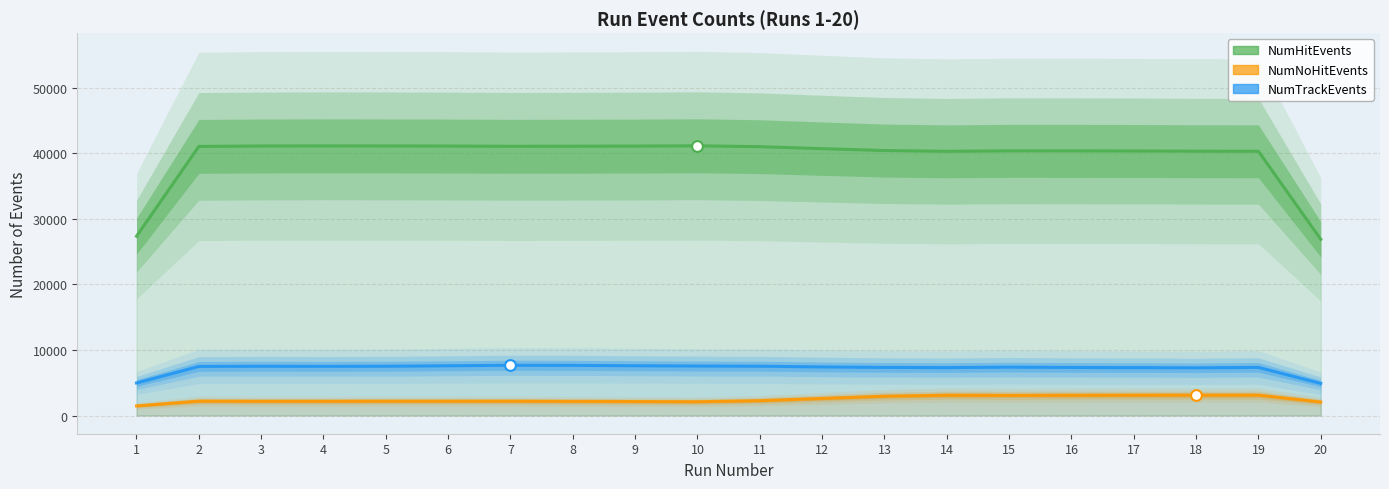

What is the total value across all series at 18?

50749